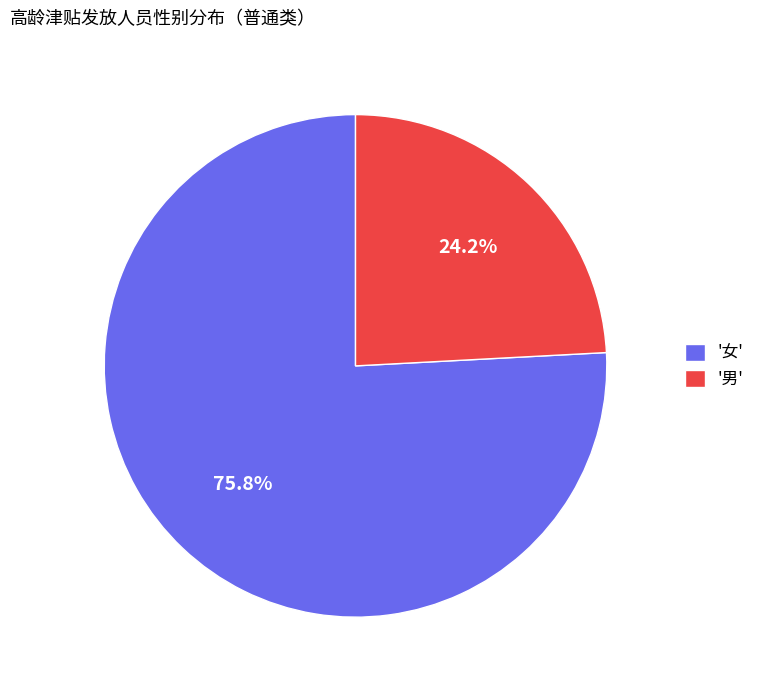

To the nearest percent, what is the average slice percentage?

50%